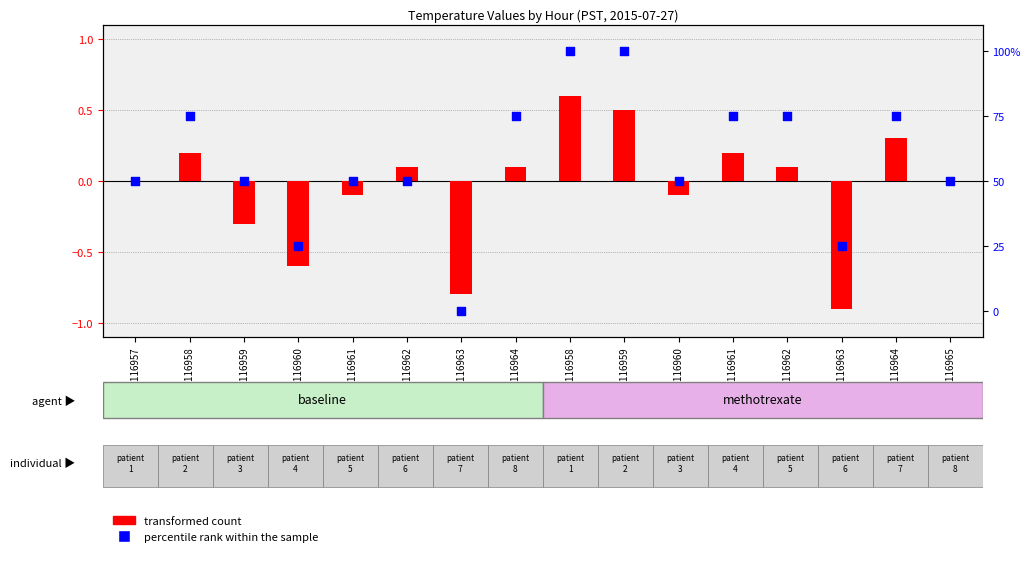

What is the total value across all series at GSM1116963?

-0.8